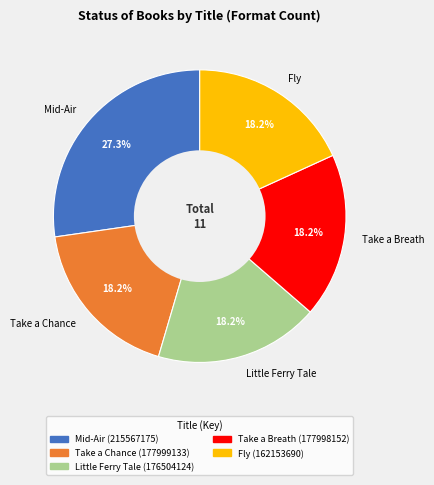

To the nearest percent, what is the difference between the largest and smallest slice percentages?

9%